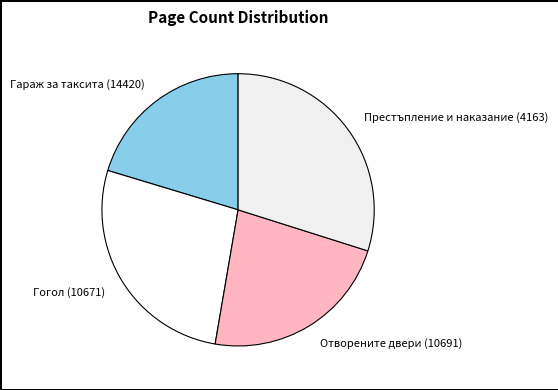

Combined, do Отворените двери (10691) and Гараж за таксита (14420) account for over 50%?

No